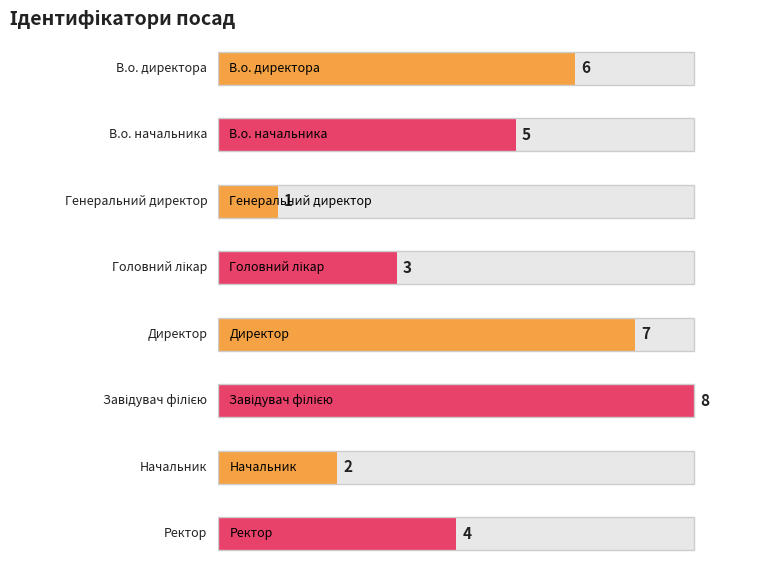

Is it true that the value at Головний лікар is 3?

True